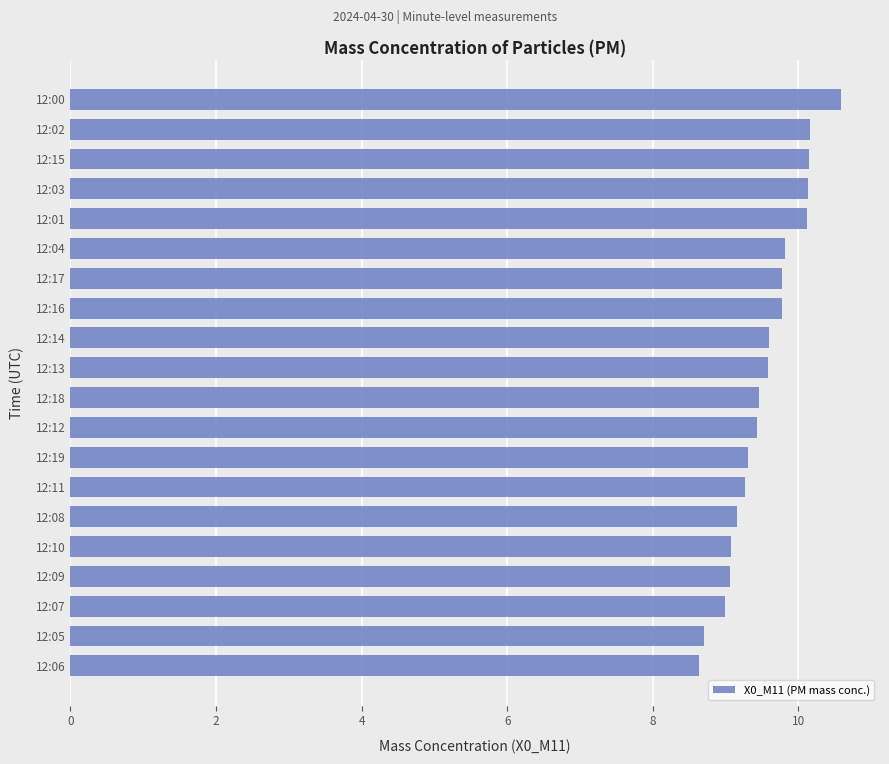

Between 12:17 and 12:10, which is larger?

12:17